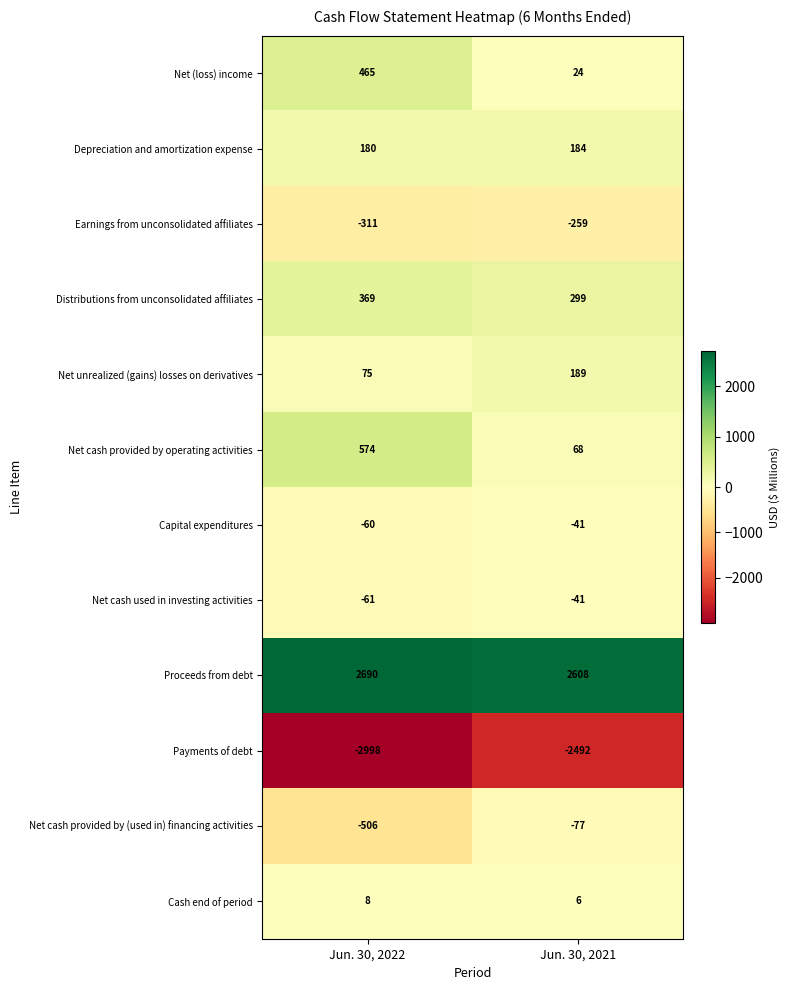

How many categories are shown in the chart?

2